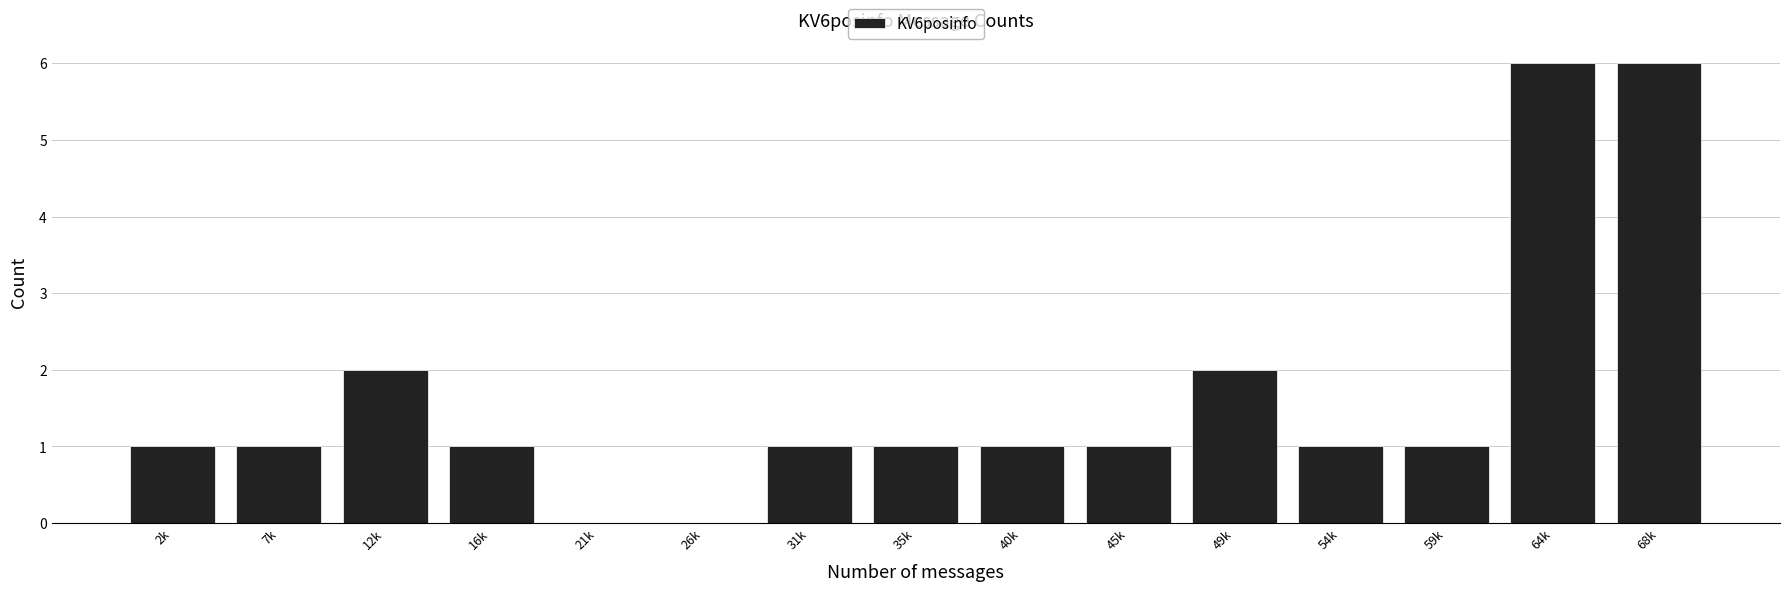

Reading left to right, transcribe all the data shown in this chart.

2k=1	7k=1	12k=2	16k=1	21k=0	26k=0	31k=1	35k=1	40k=1	45k=1	49k=2	54k=1	59k=1	64k=6	68k=6